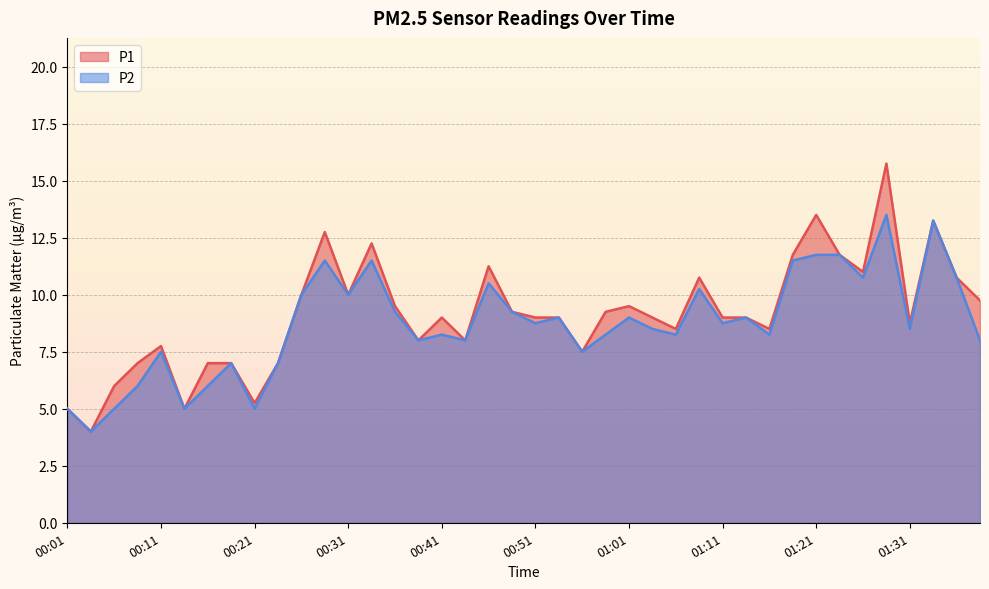

True or false: P1 and P2 cross at least once.

False